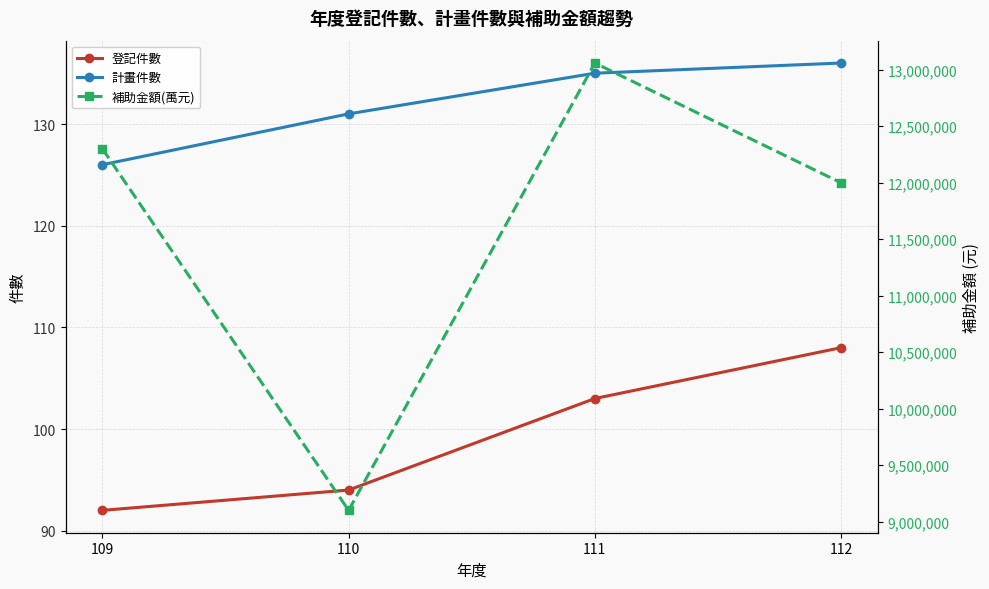

What is the difference between the maximum and minimum values in the 計畫件數 series?

10